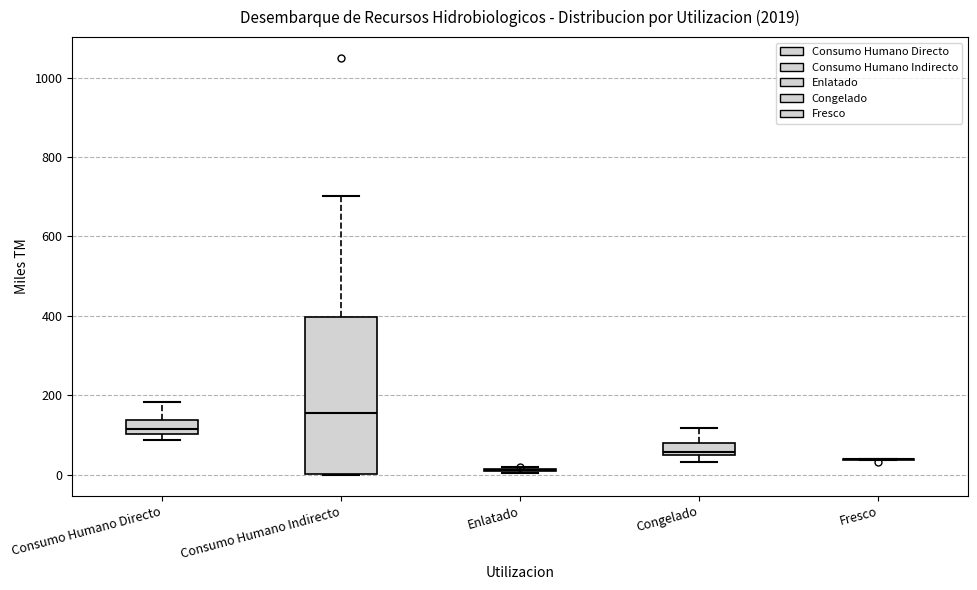

Reading left to right, transcribe this box plot: for each box, give where its median line is, the range the box spans, and where its two whiskers end, as read against the y-axis. The values are not printed on the chart, so give them approximately, as read against the axis.

Consumo Humano Directo: median 120, box 100 to 140, whiskers 80 to 180
Consumo Humano Indirecto: median 160, box 0 to 400, whiskers 0 to 700
Enlatado: box collapsed to a line at 20, whiskers 0 to 20
Congelado: median 60, box 40 to 80, whiskers 40 (below the box's lower edge) to 120
Fresco: box collapsed to a line at 40, whiskers 40 to 40